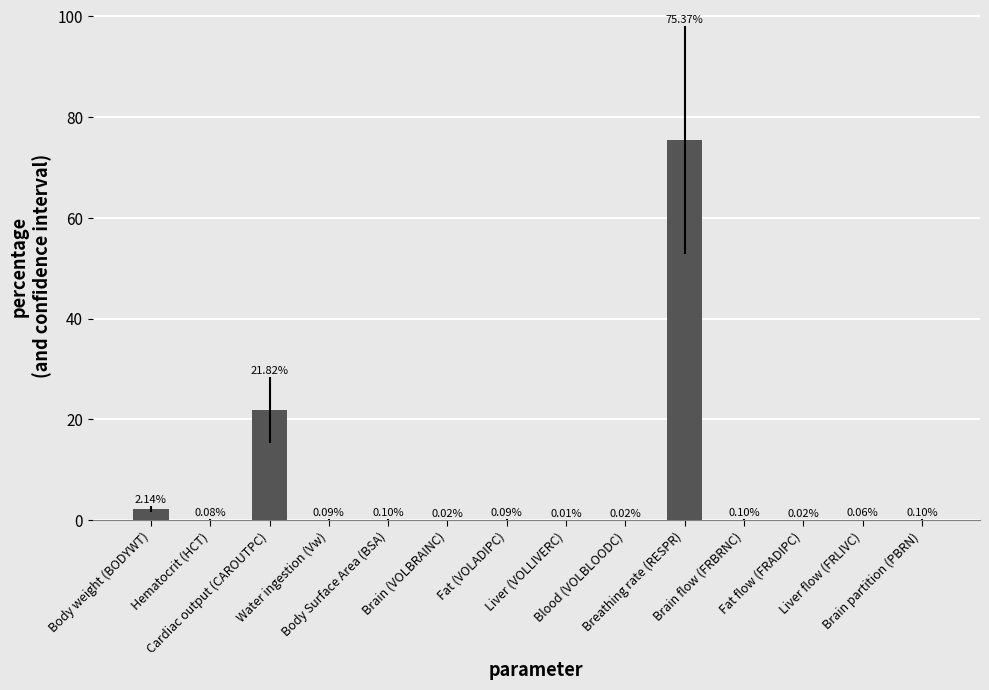

What is the sum of the values at Brain partition (PBRN) and Cardiac output (CAROUTPC)?

21.9